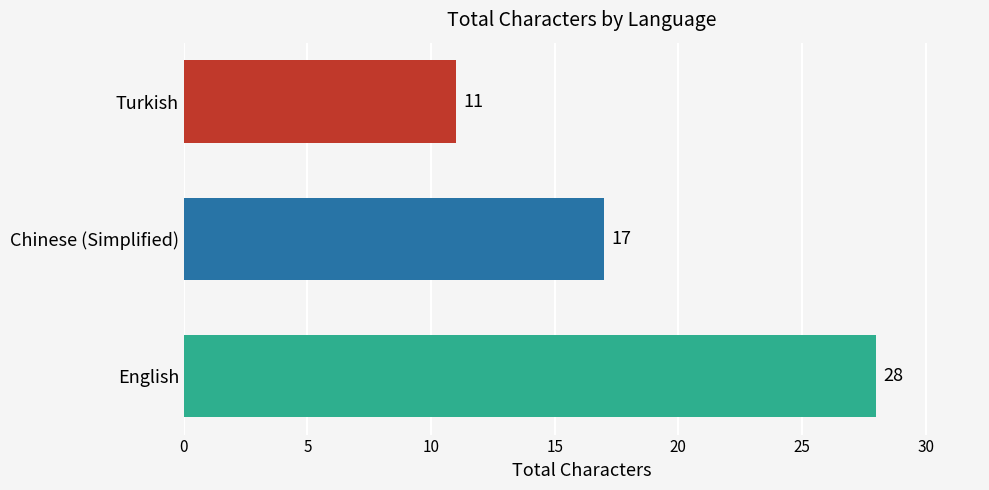

How many values are between 11 and 28?

3